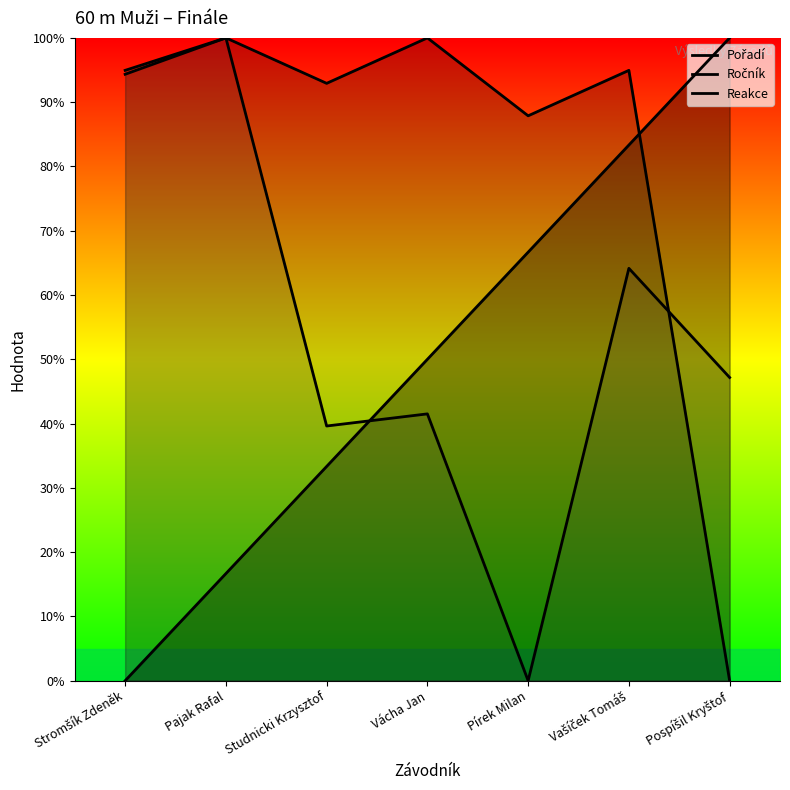

Which series has the widest spread of values?

Pořadí